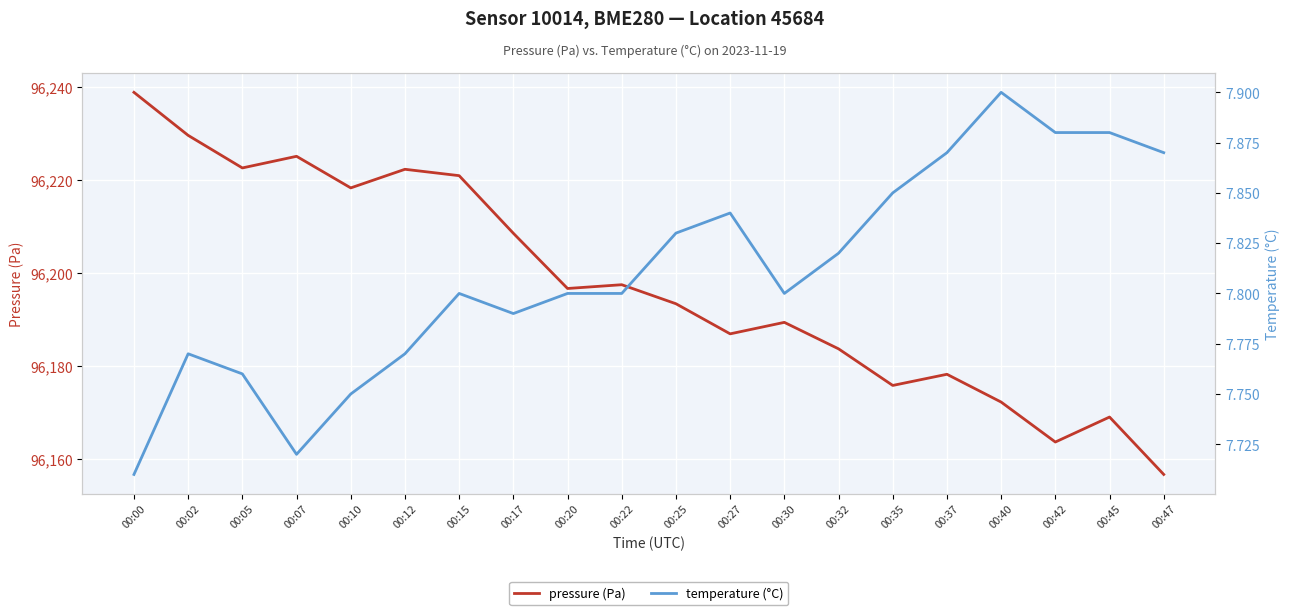

Is the value of temperature (°C) at 00:22 greater than the value of pressure (Pa) at 00:27?

No